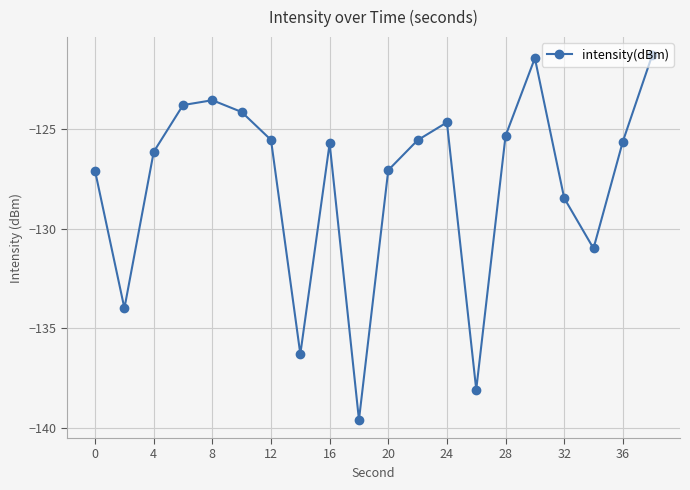

What is the difference between the maximum and minimum values?

18.3